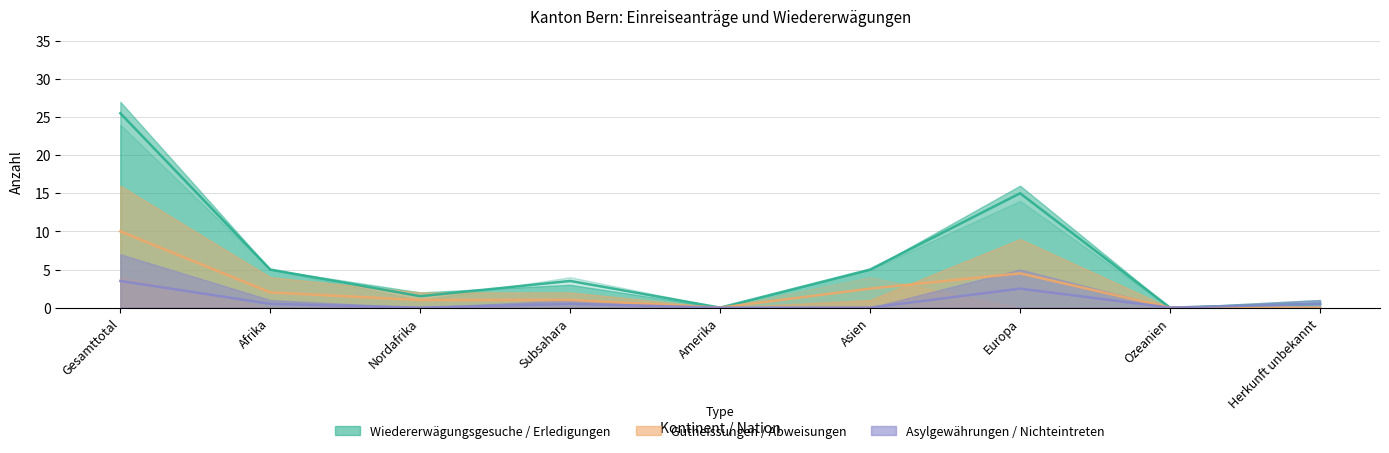

Does the chart have visible grid lines?

Yes